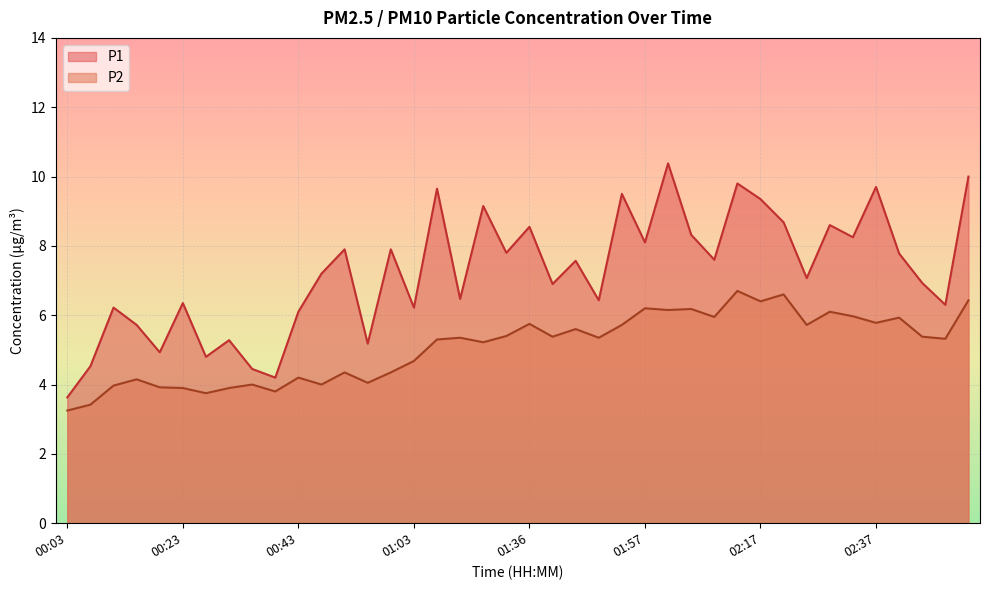

Rank the series by their maximum value, from lowest to highest.

P2, P1